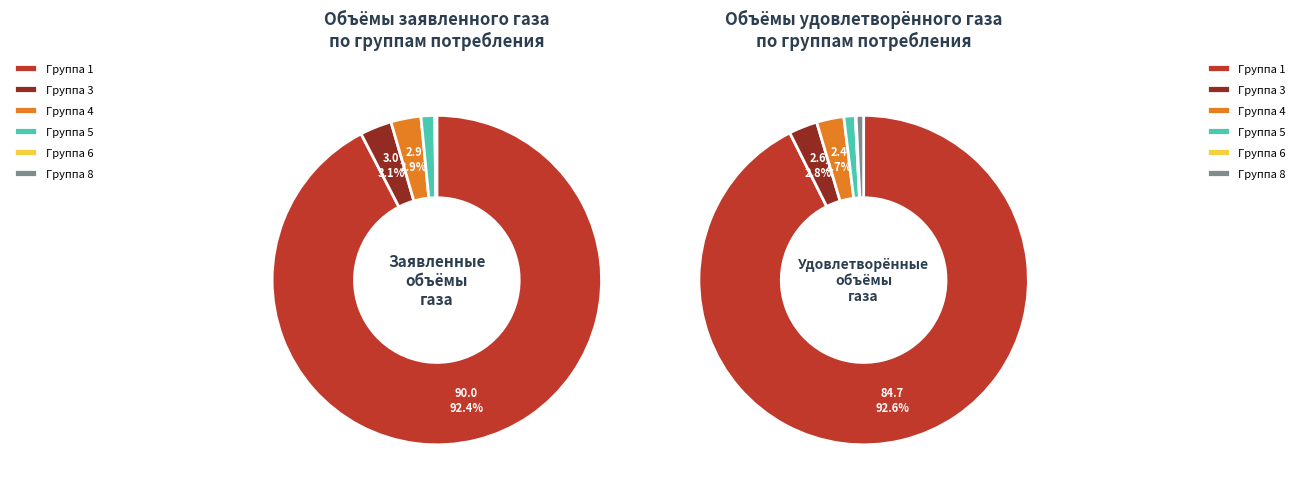

Combined, do 3 and 4 account for over 50%?

No